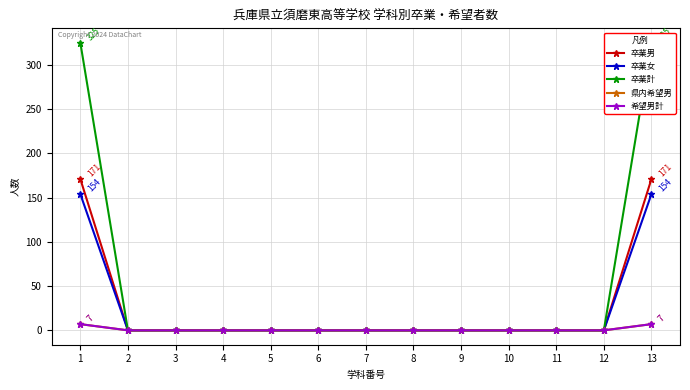

At how many categories does at least one series exceed 244?

2